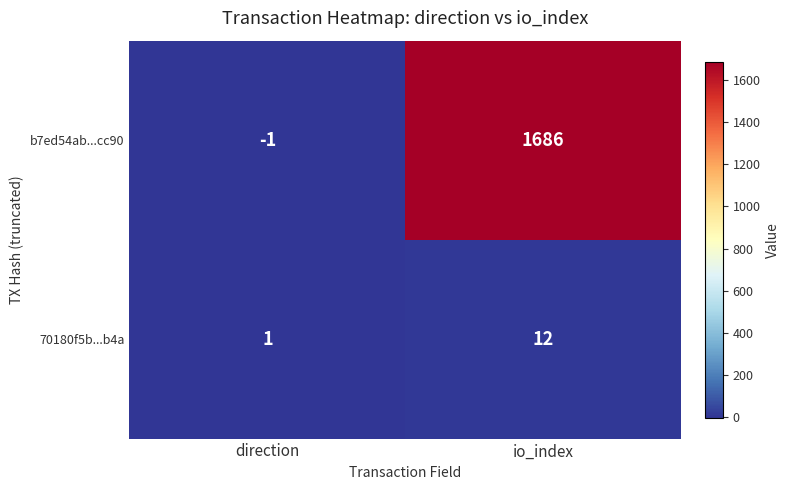

Where is b7ed54ab...cc90 nearest to the value 842?

direction